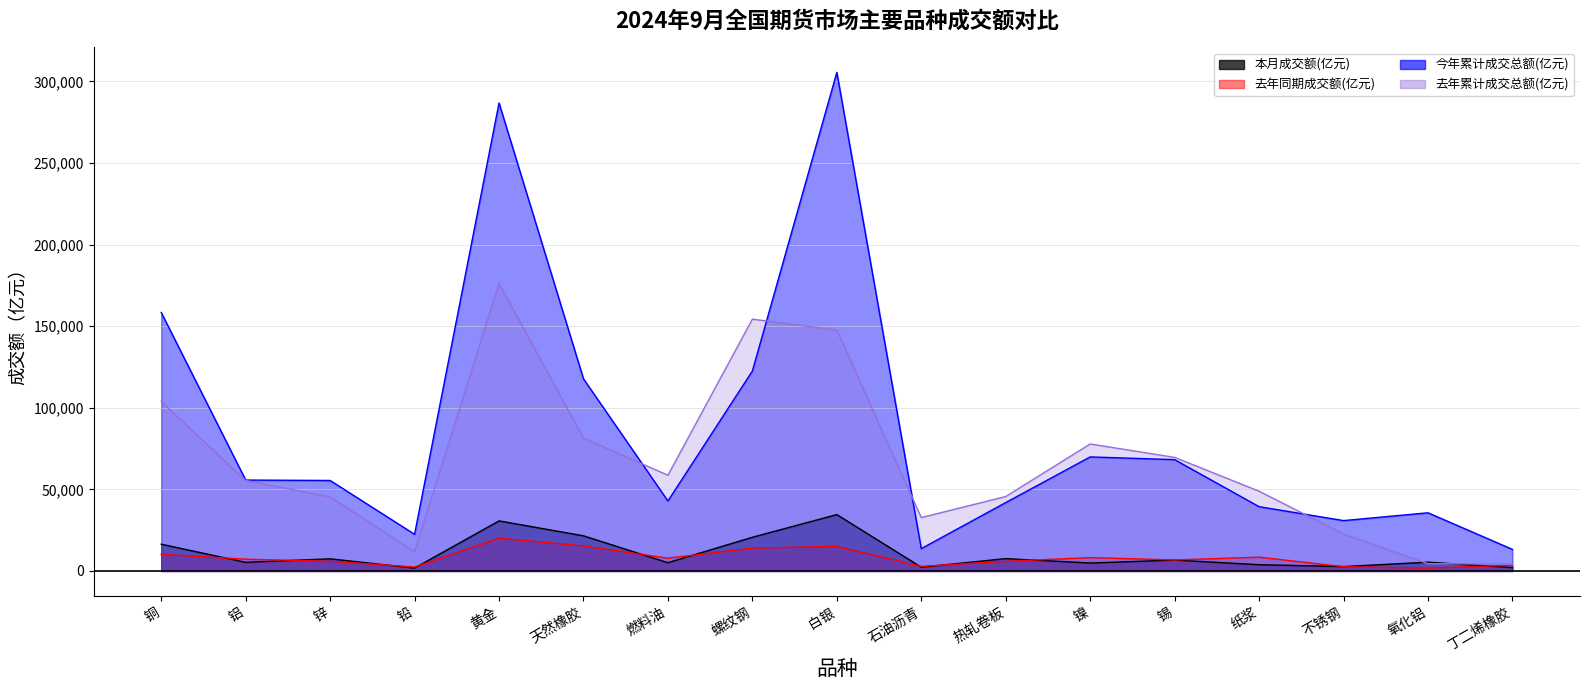

Rank the series by their maximum value, from lowest to highest.

去年同期成交额(亿元), 本月成交额(亿元), 去年累计成交总额(亿元), 今年累计成交总额(亿元)